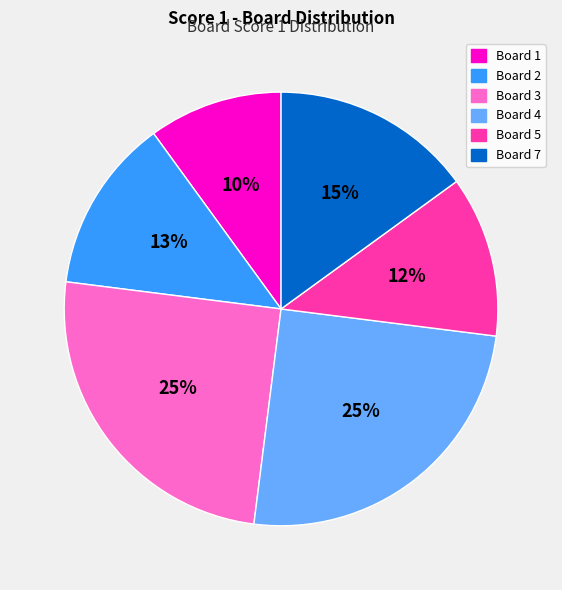

Is the sum of Board 1 and Board 7 greater than half?

No